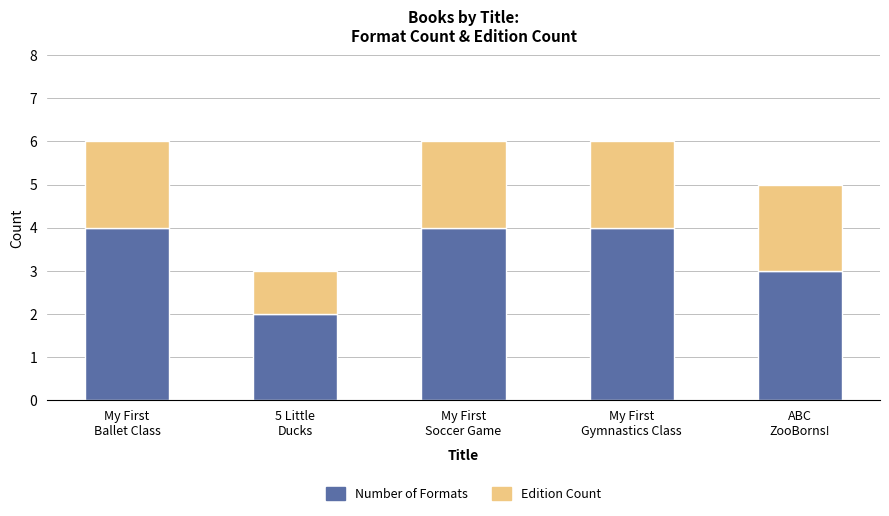

What is the highest value of the Number of Formats series?

4